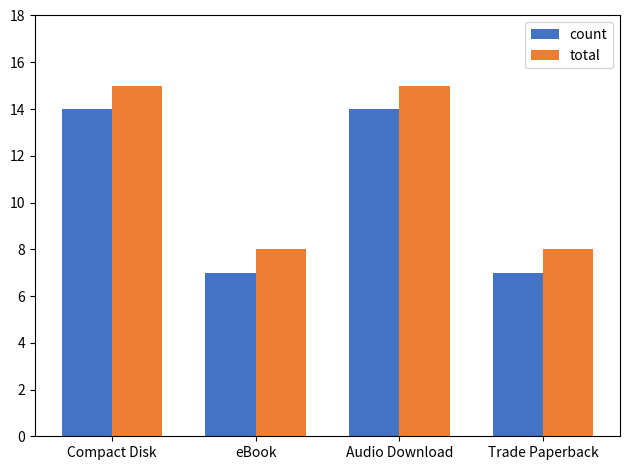

What is the maximum value shown in the chart?

15